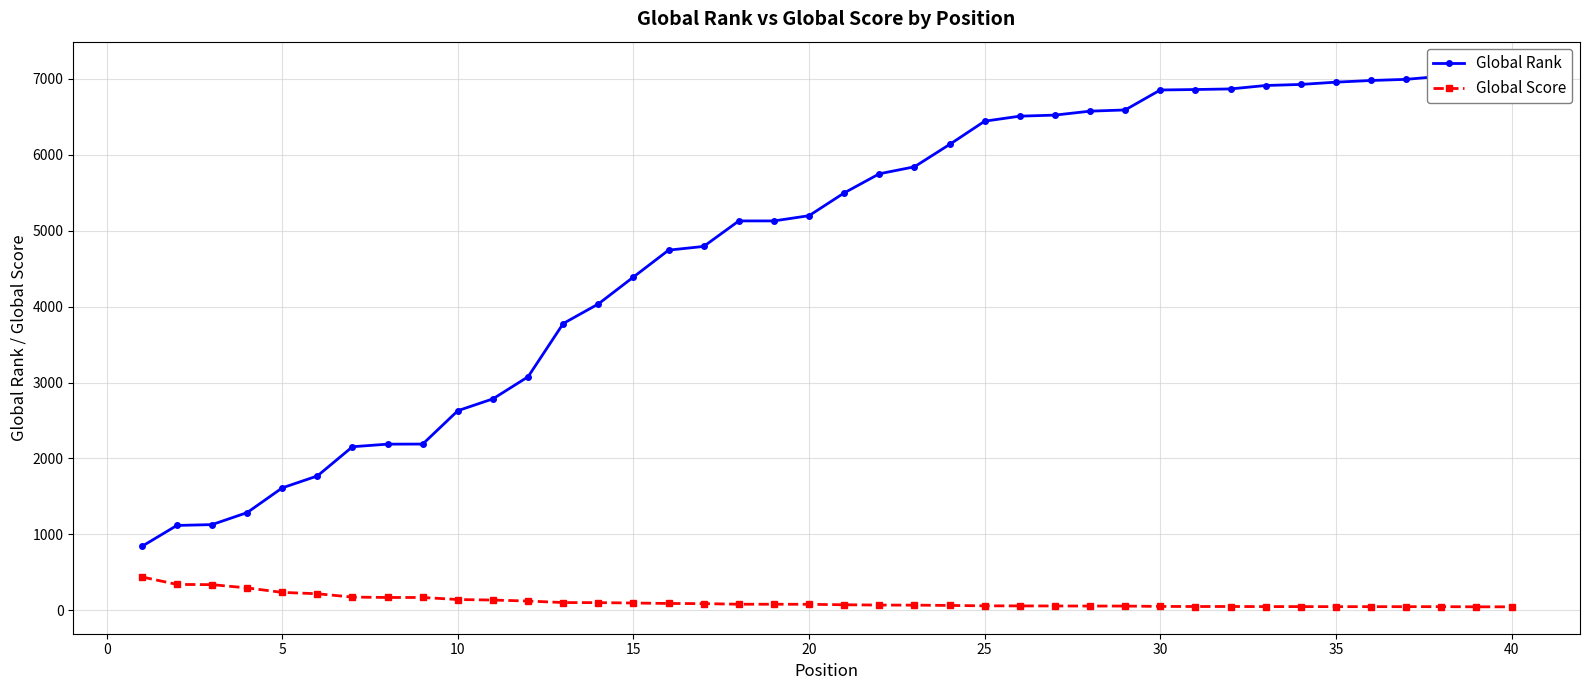

Is the value of Global Rank at 45 greater than the value of Global Score at 14?

Yes